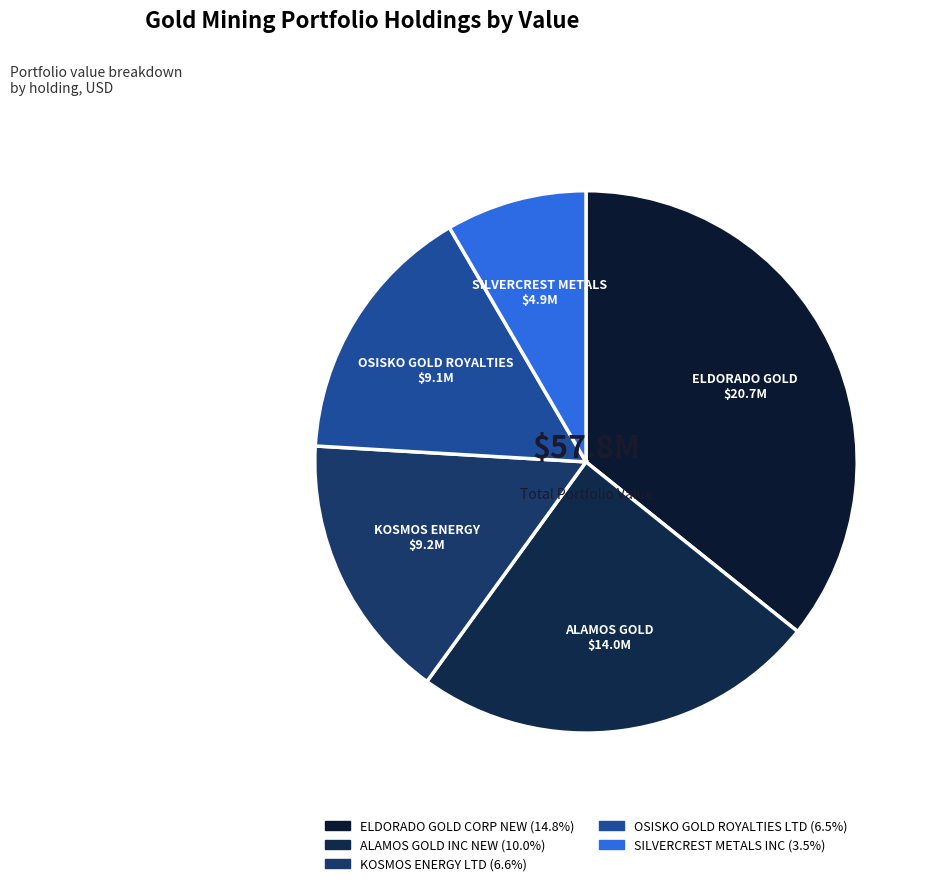

To the nearest percent, what is the difference between the ALAMOS GOLD INC NEW and OSISKO GOLD ROYALTIES LTD slice percentages?

9%